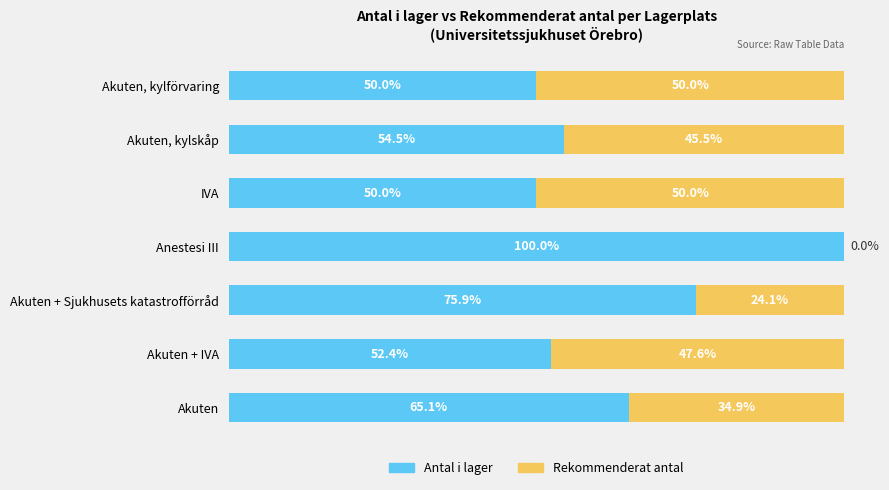

At which label does Antal i lager reach its peak?

Anestesi III